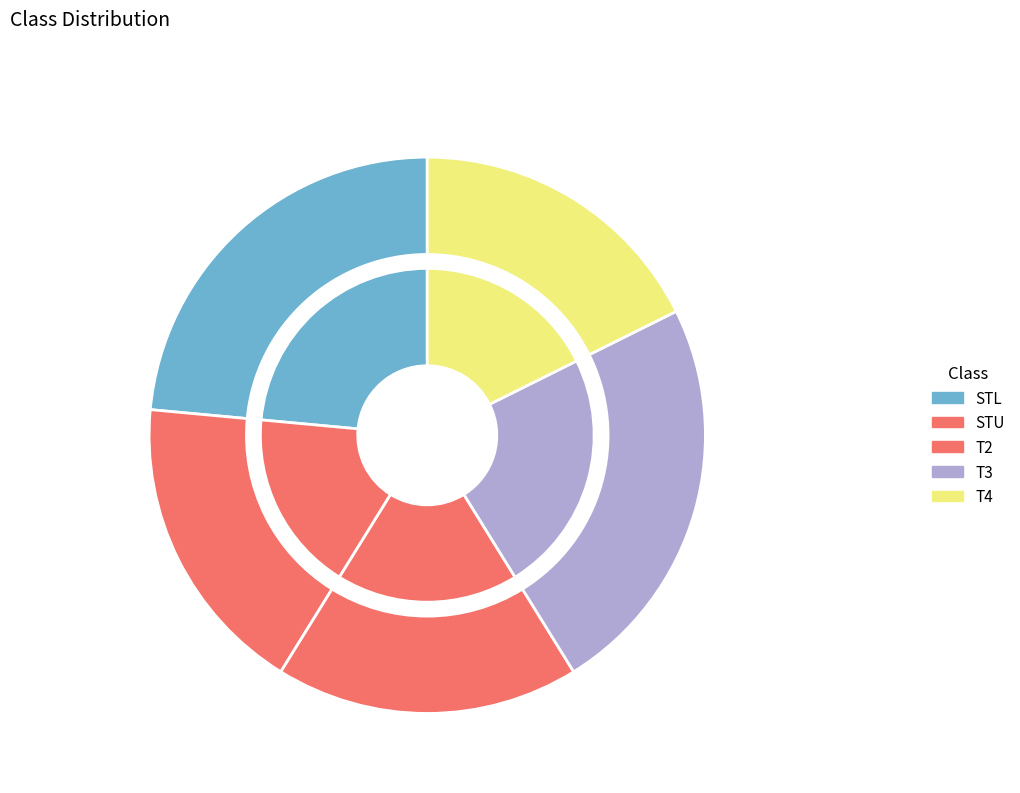

True or false: STU accounts for 25% of the total.

False